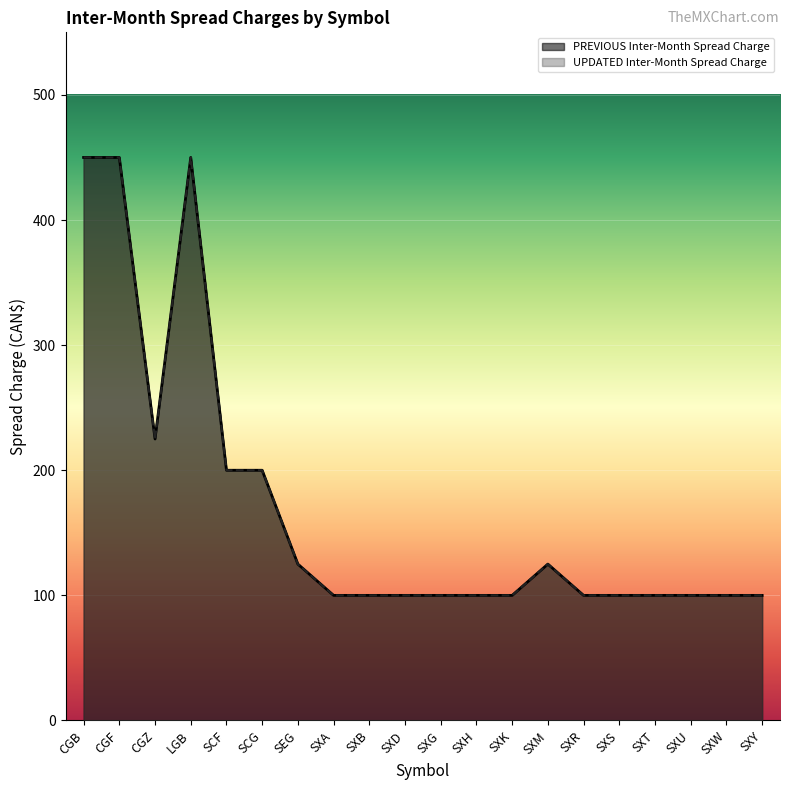

Which series has the largest total across all categories?

PREVIOUS Inter-Month Spread Charge